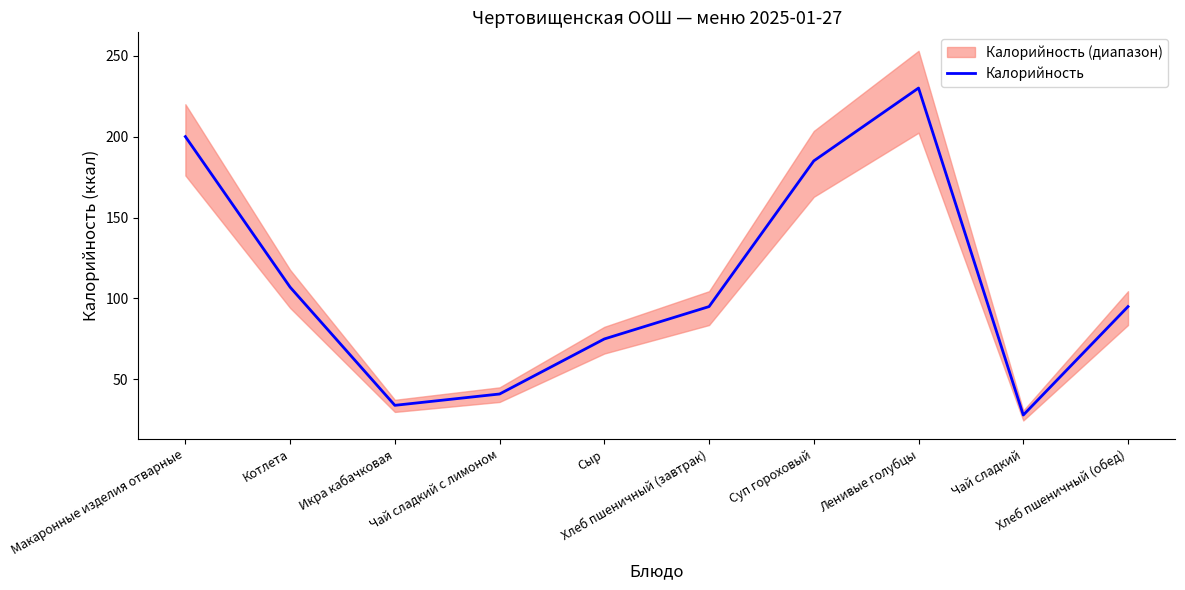

What is the label of the 3rd point from the left?

Икра кабачковая